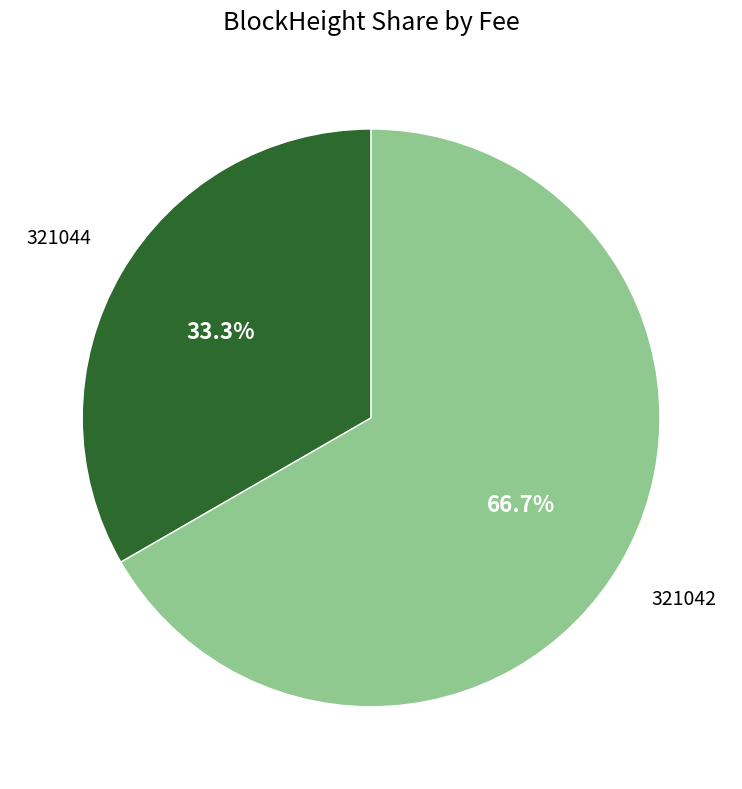

Is there any slice that represents more than half of the pie?

Yes